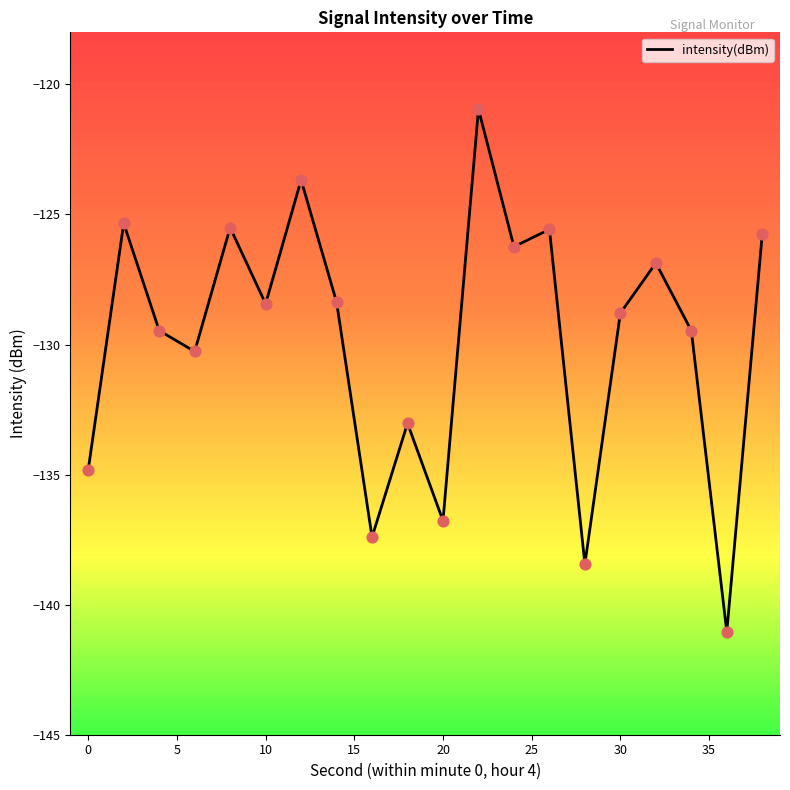

The intensity(dBm) series shows -134.8 at 0. True or false?

True